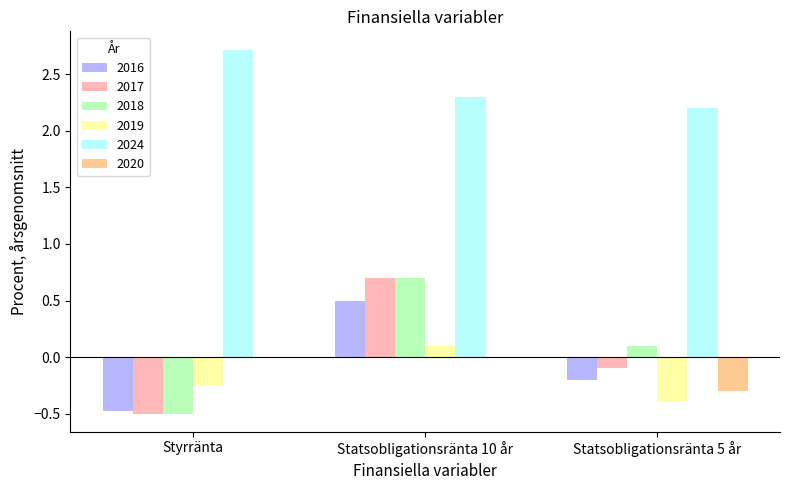

What is the highest value of the 2016 series?

0.5